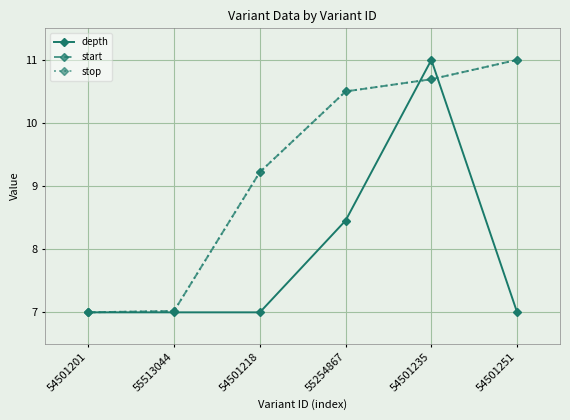

Which category has the lowest value in the stop series?

54501201